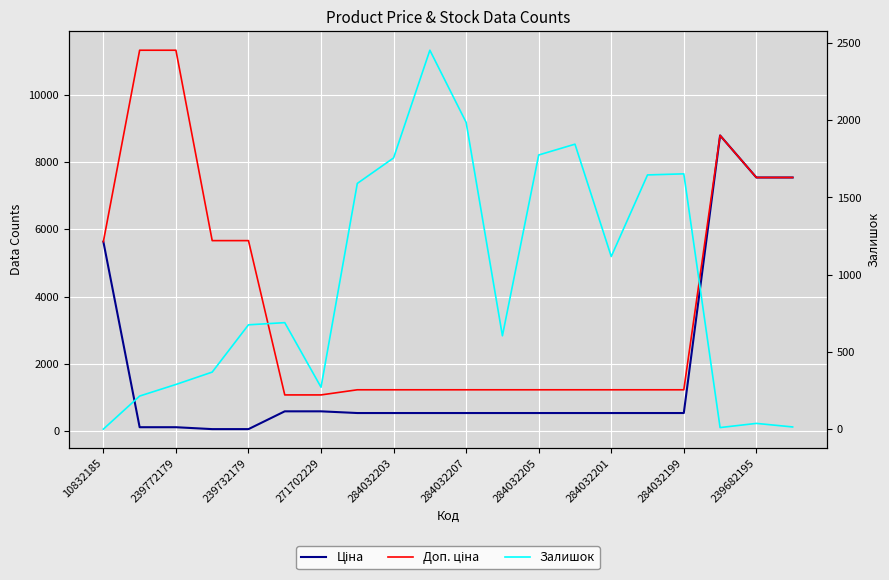

Is this an area chart (filled region under the line)?

No